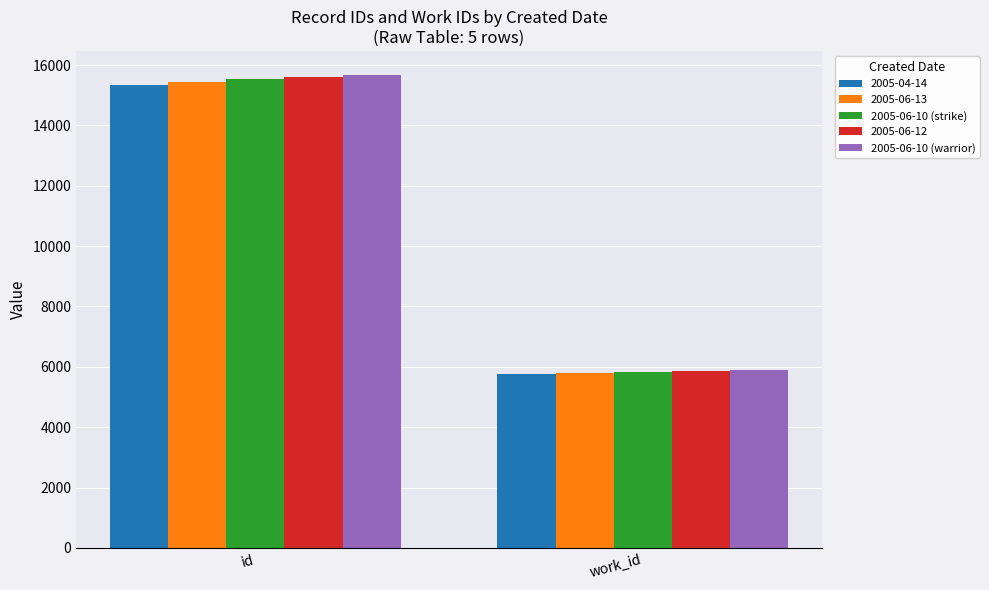

What is the spread (max minus min) of values at id?

343